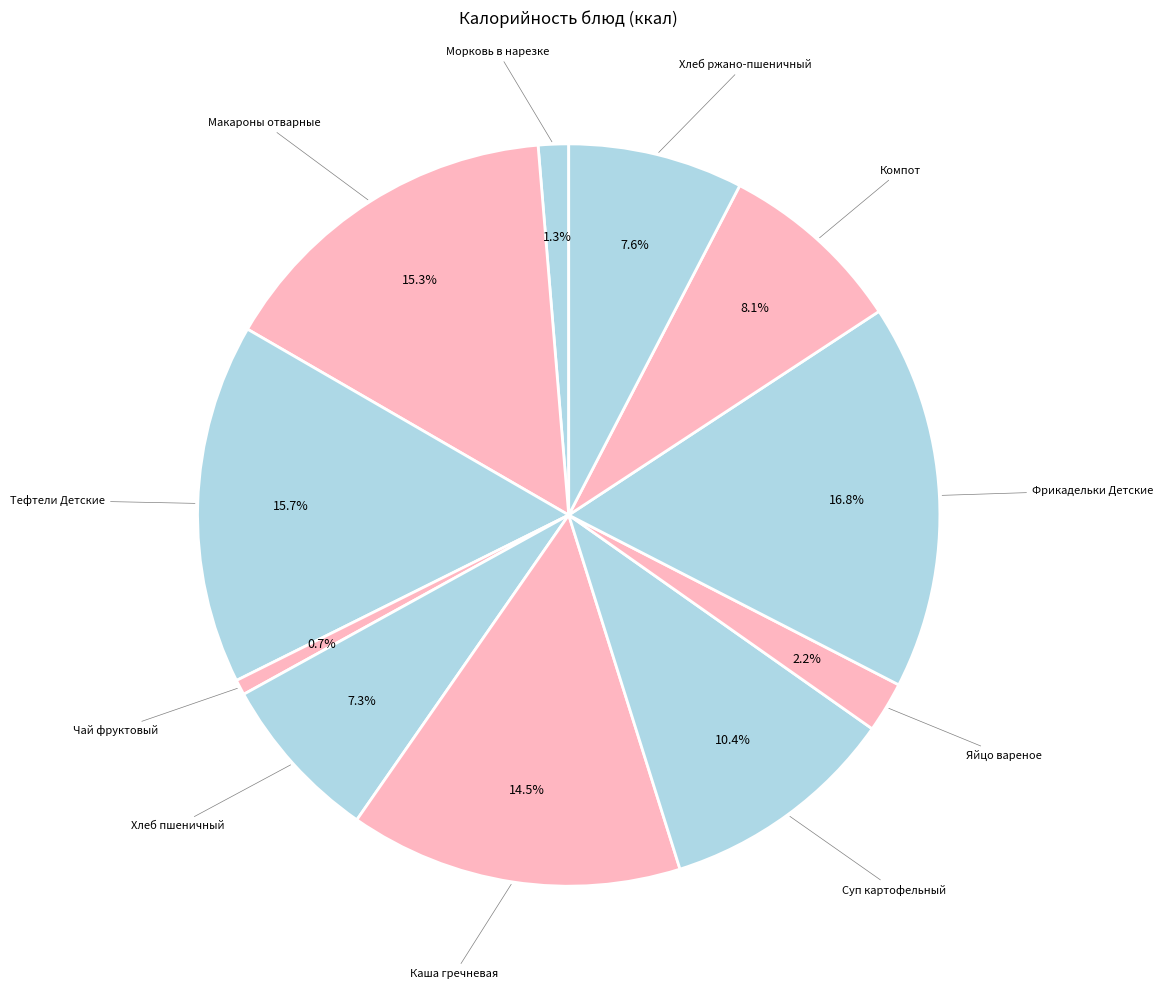

What is the smallest slice in the pie chart?

Чай фруктовый